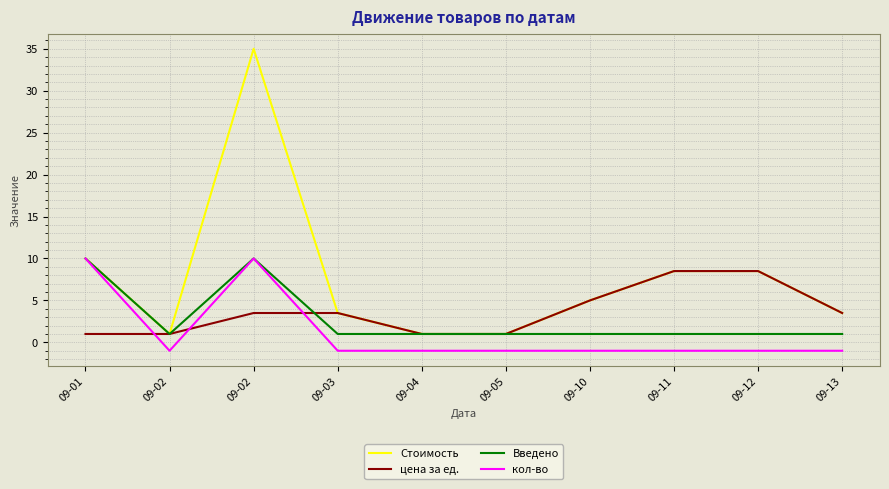

True or false: Введено and кол-во cross at least once.

False